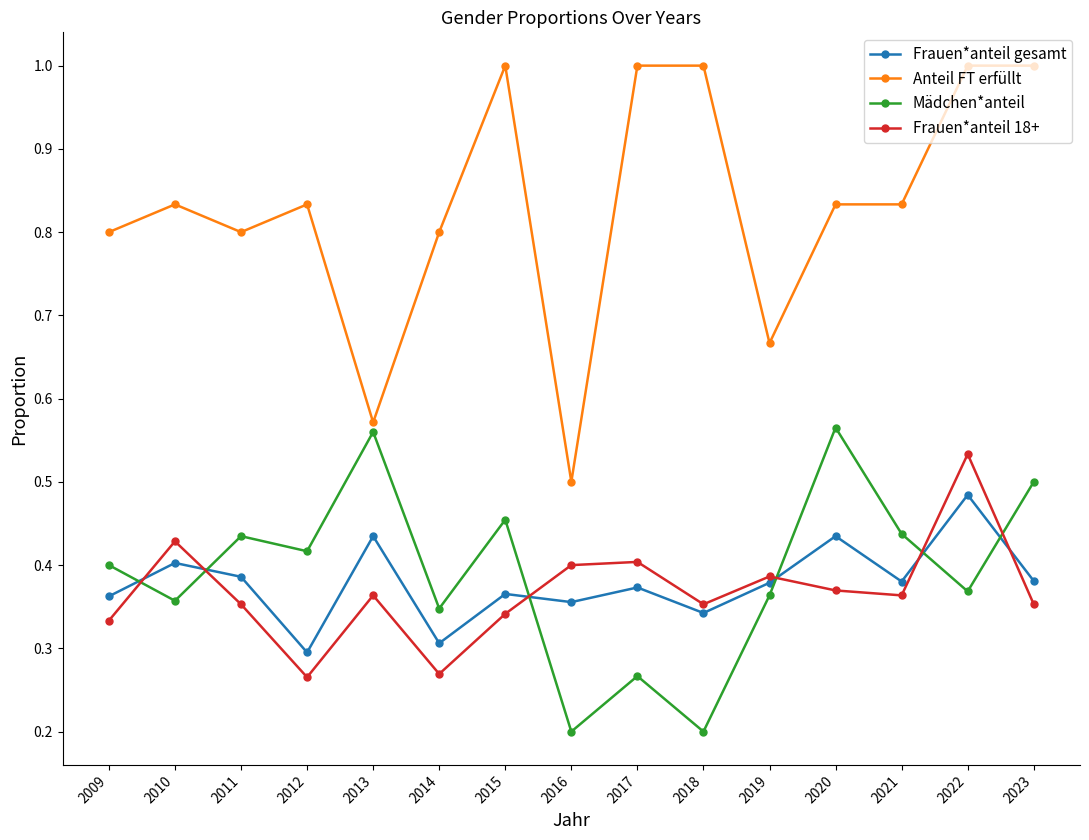

How many times do Frauen*anteil 18+ and Mädchen*anteil cross each other?

6